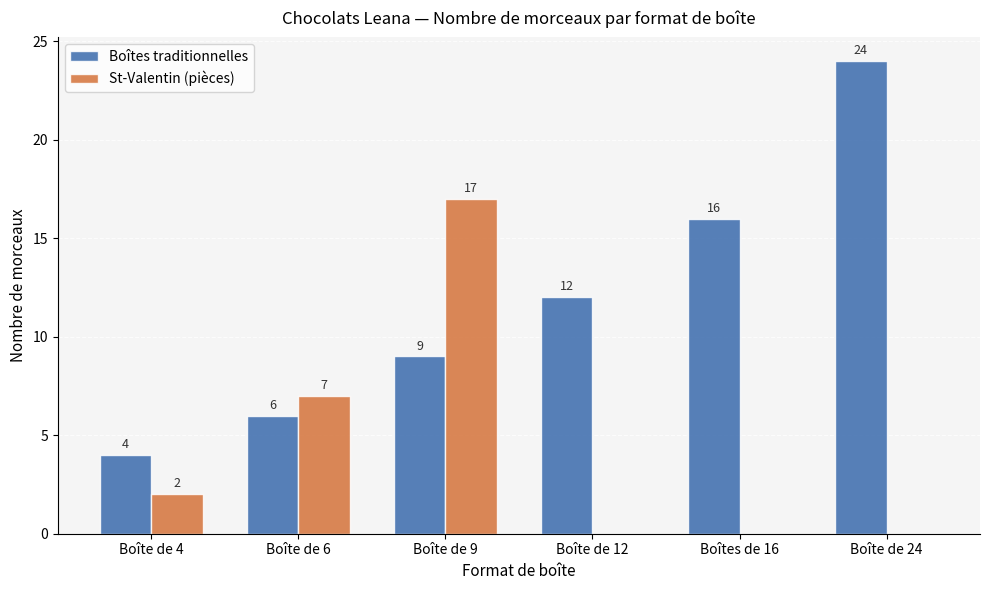

How many St-Valentin (pièces) values are between 0 and 7?

5